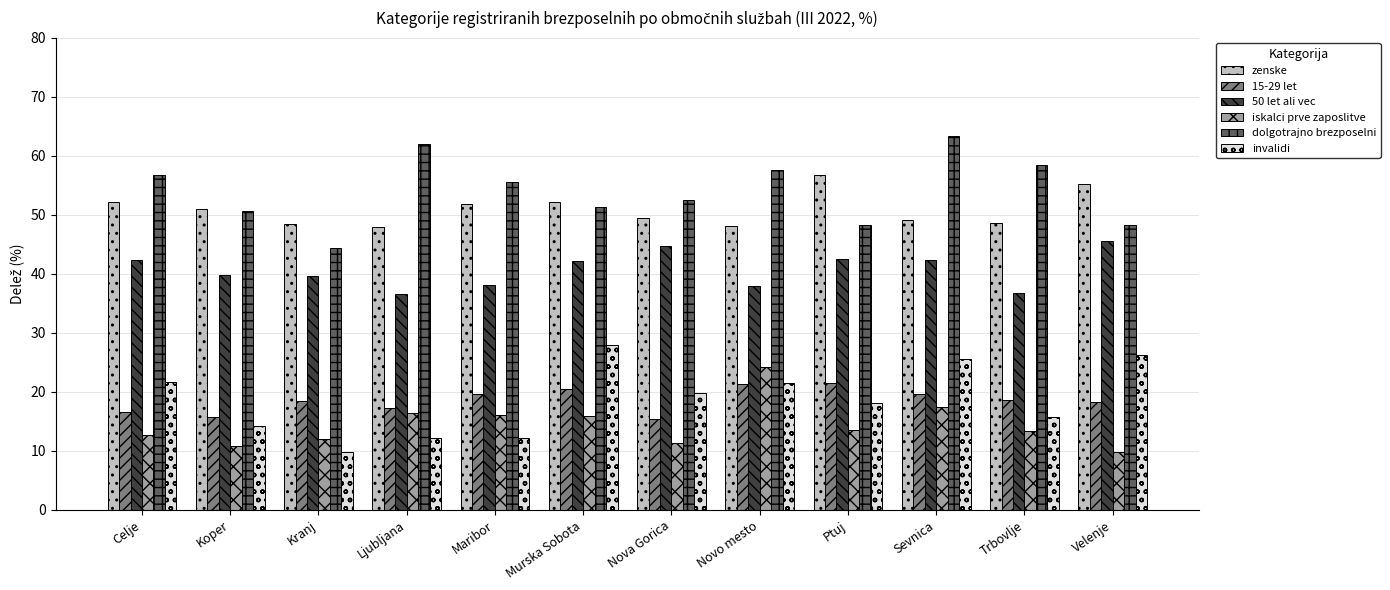

What is the label of the 5th bar from the right?

Novo mesto